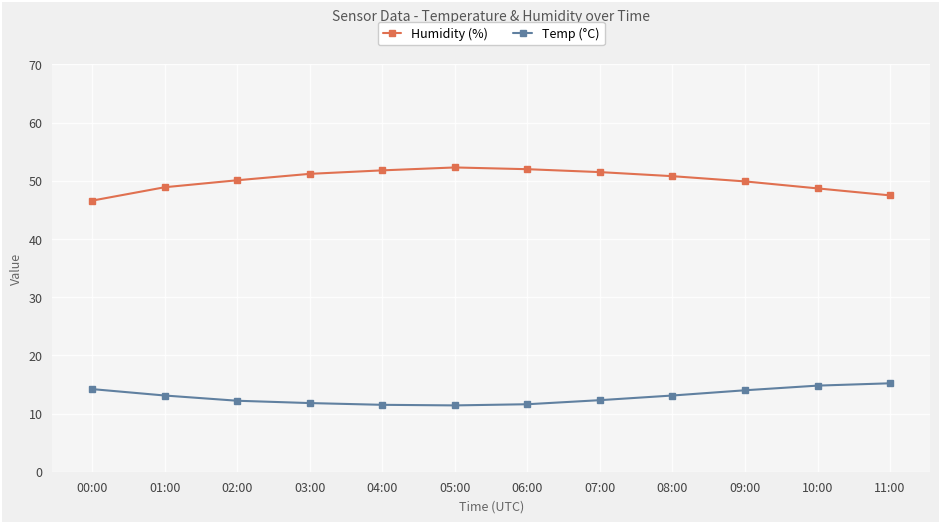

True or false: Humidity (%) and Temp (°C) intersect in this chart.

False